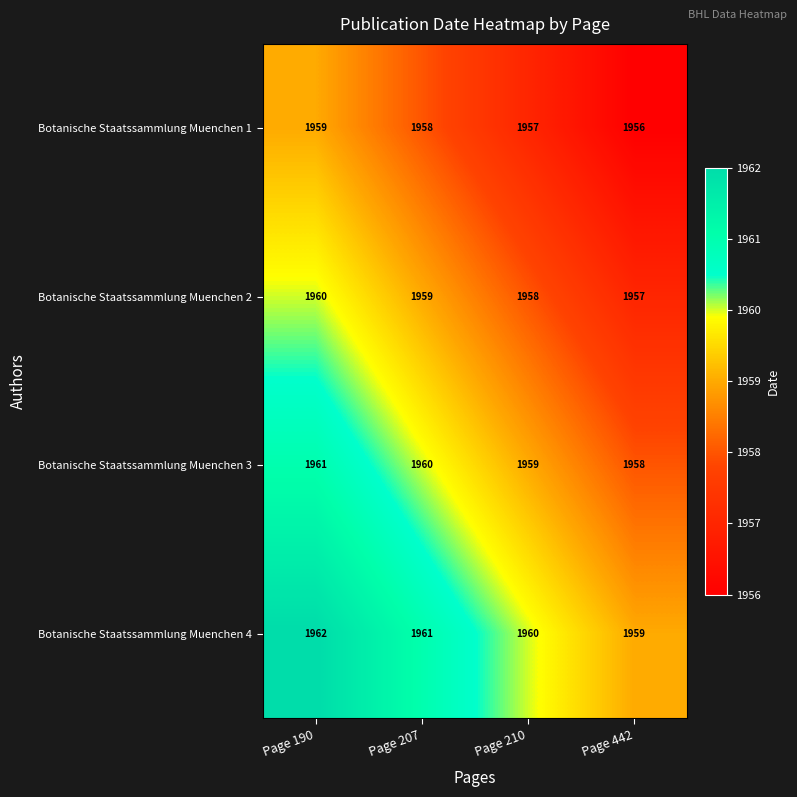

Rank the series by their average value, from lowest to highest.

Botanische Staatssammlung Muenchen 1, Botanische Staatssammlung Muenchen 2, Botanische Staatssammlung Muenchen 3, Botanische Staatssammlung Muenchen 4